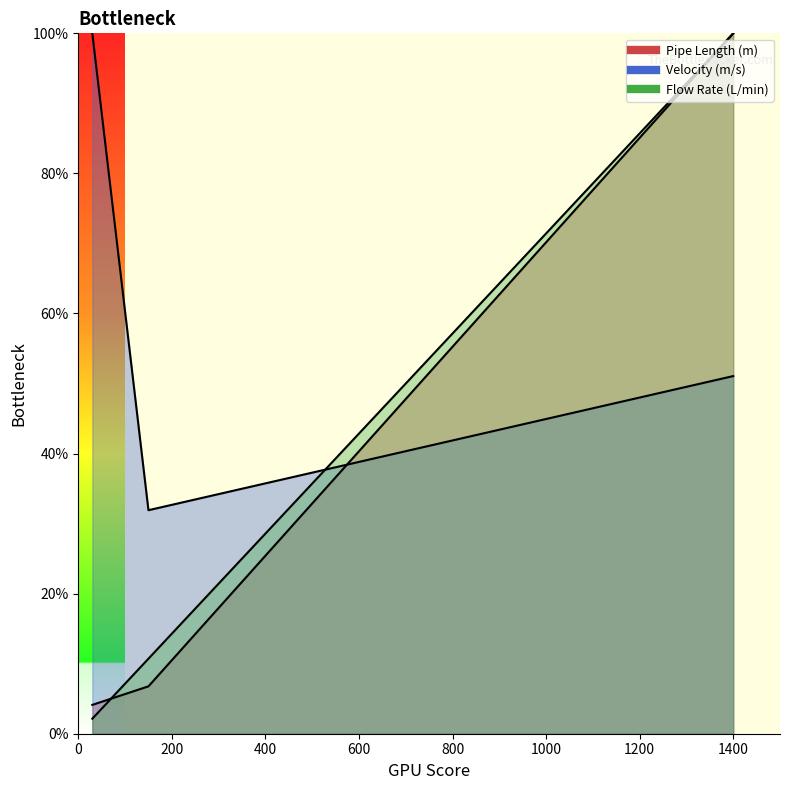

The Pipe Length (m) series shows 6.8 at 150. True or false?

True